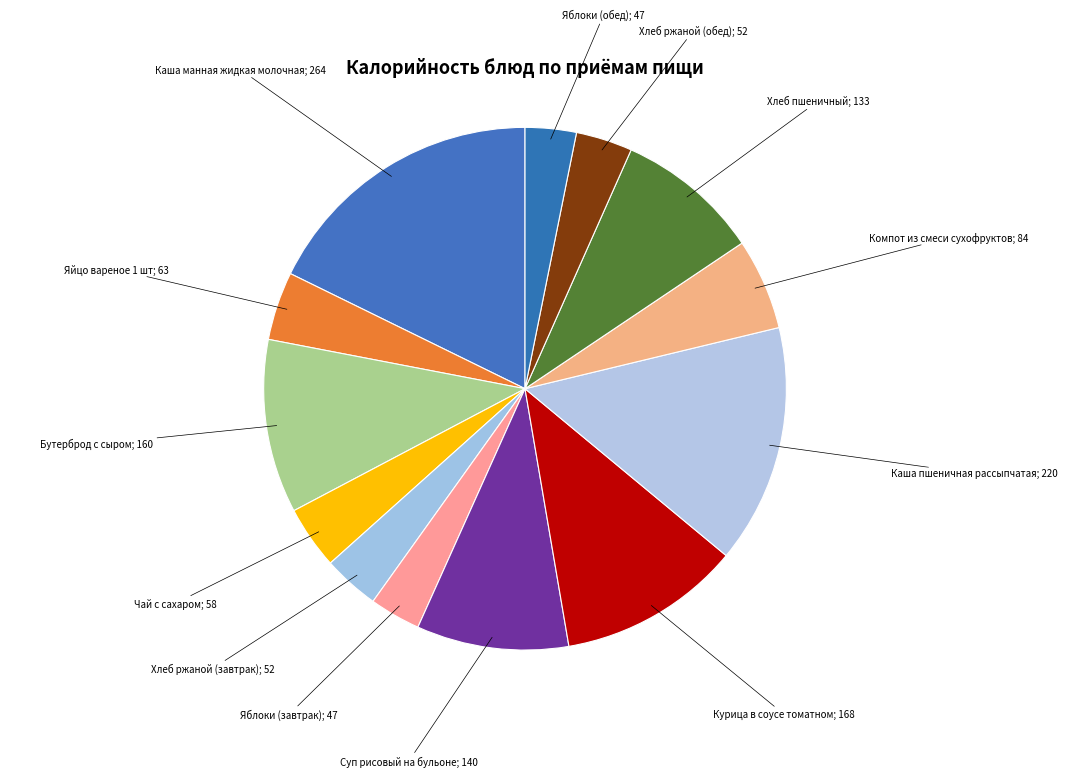

Count the number of slices in the pie.

13